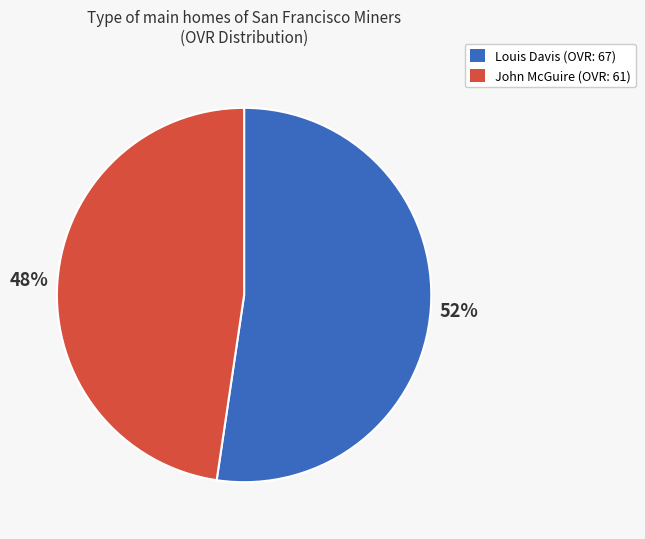

How many segments does this pie chart have?

2